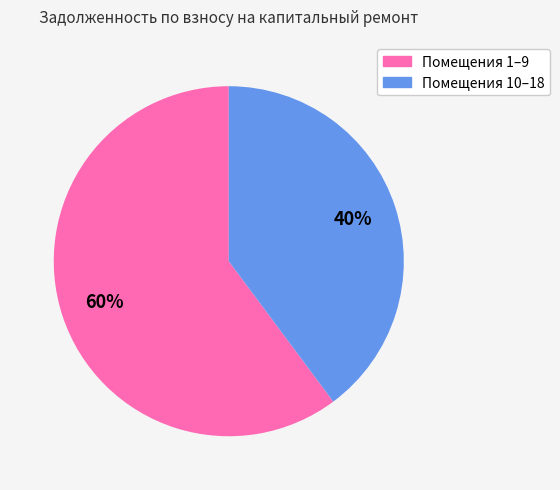

To the nearest percent, what is the difference between the largest and smallest slice percentages?

20%